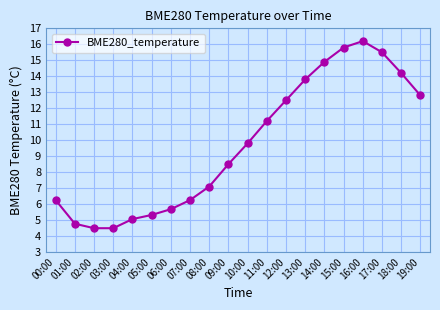

Where is the data nearest to the value 10?

10:00